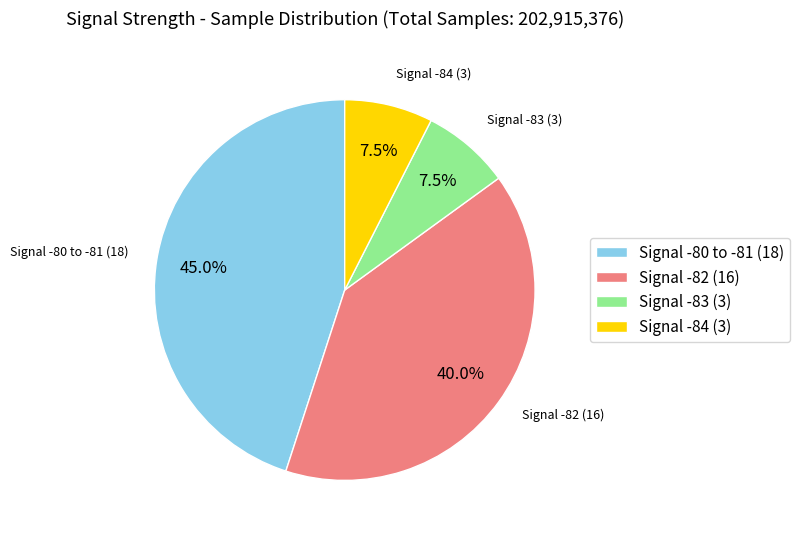

Count the number of slices in the pie.

4